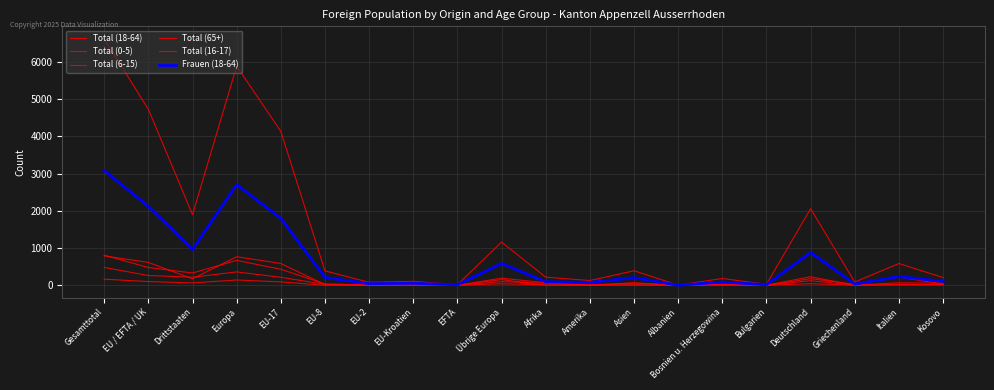

What is the difference between the maximum and minimum values in the Total (16-17) series?

165